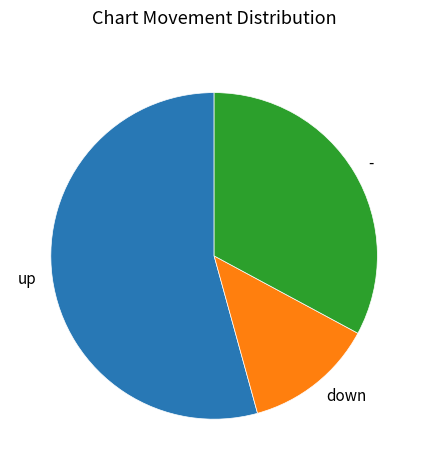

Combined, do - and up account for over 50%?

Yes